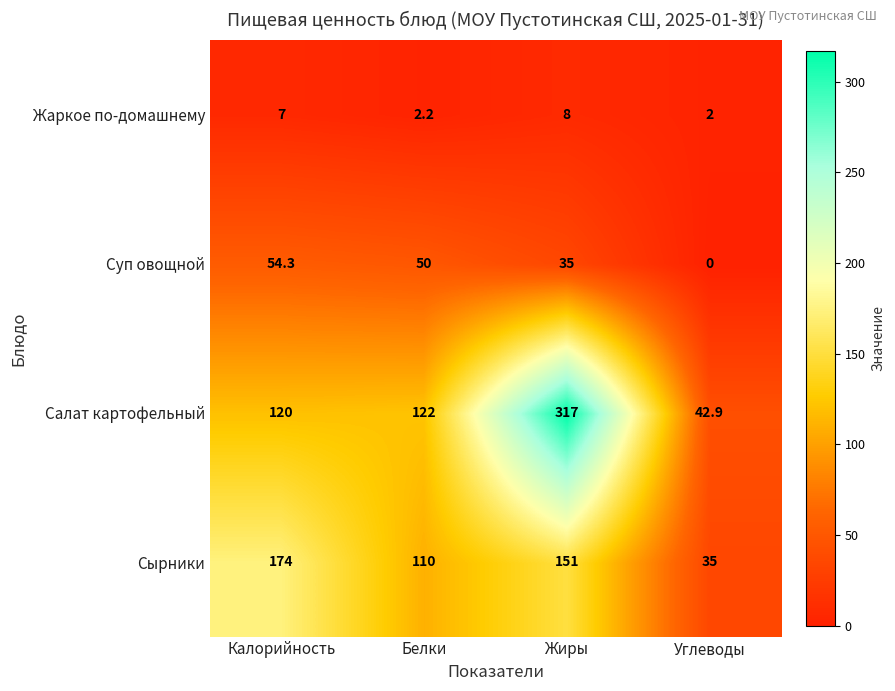

The value of Сырники at Жиры is 151.0. True or false?

True